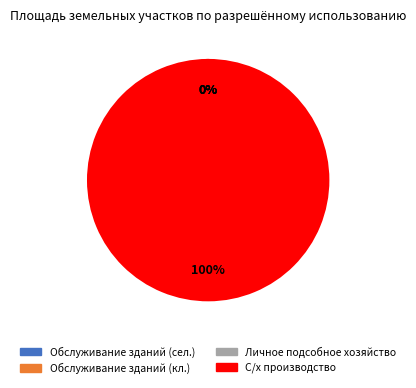

Is there a majority slice in this chart?

Yes